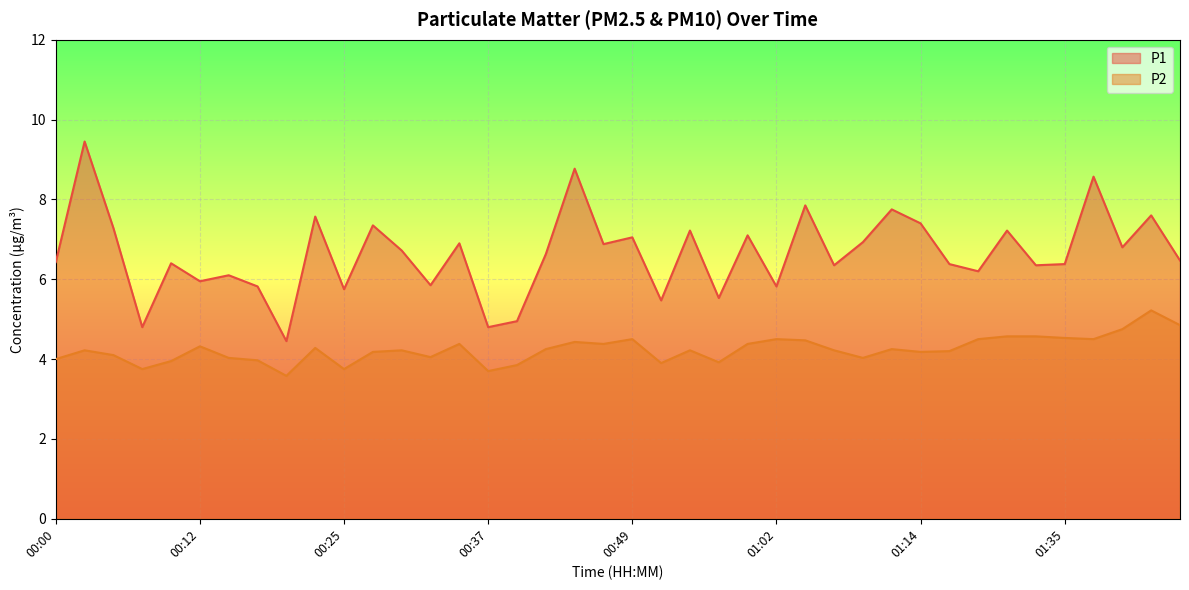

What is the total value across all series at 01:40?

13.1